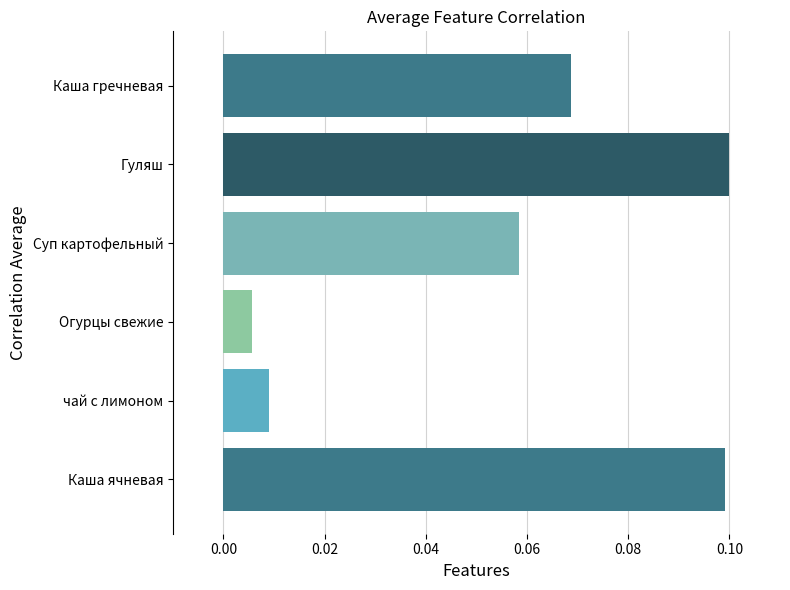

Which has a higher value, Суп картофельный or Каша гречневая?

Каша гречневая